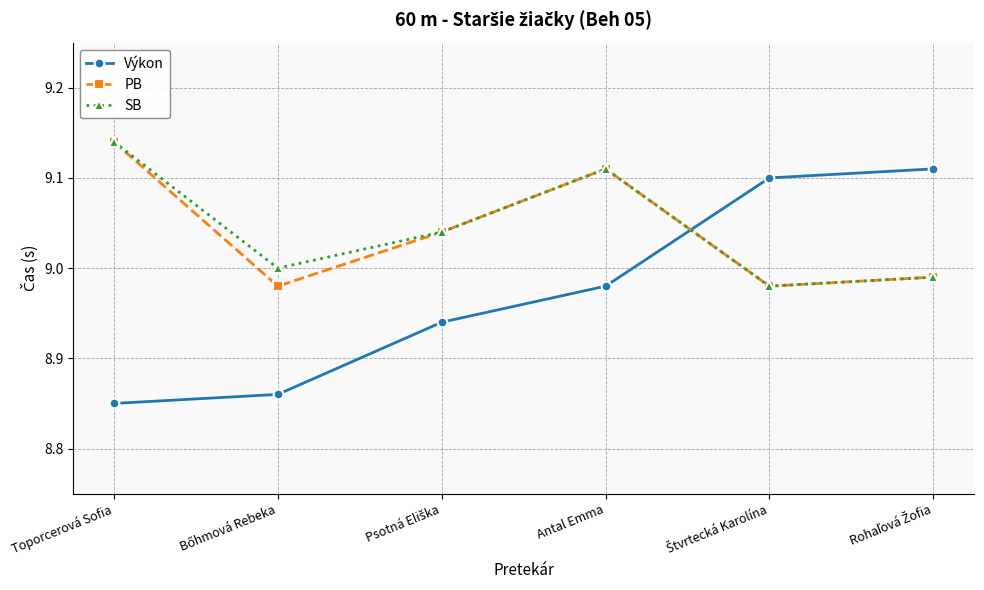

How many interior local peaks does the PB series have?

1